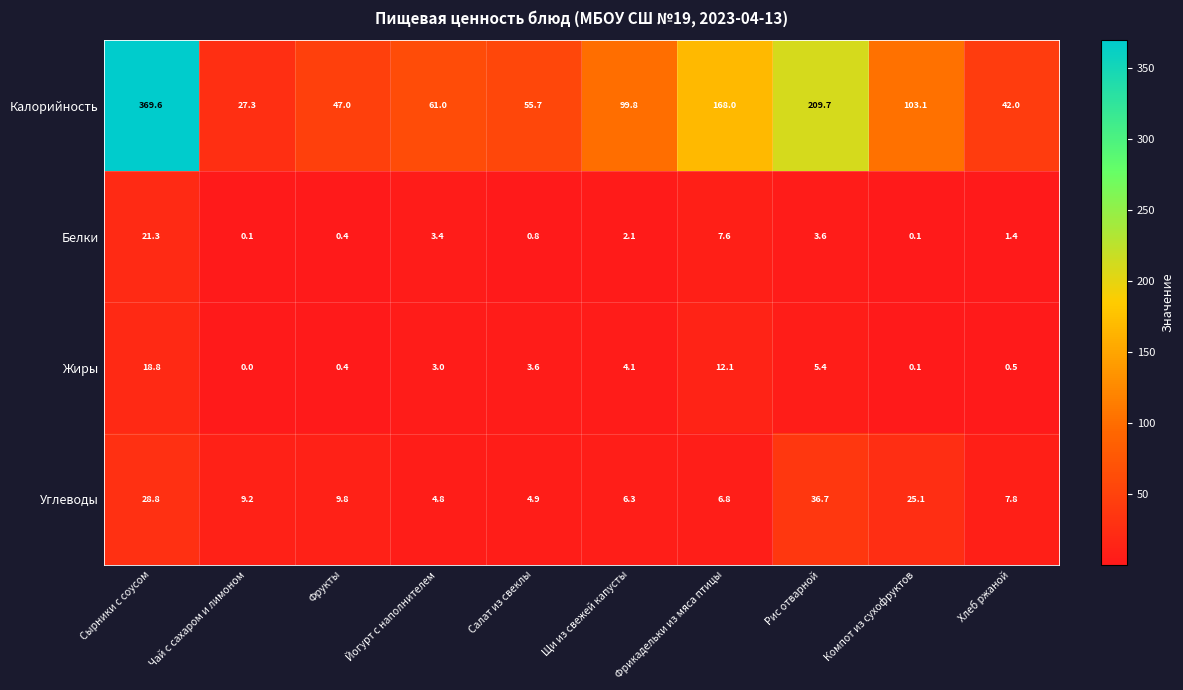

Which series has the largest range (max minus min)?

Калорийность